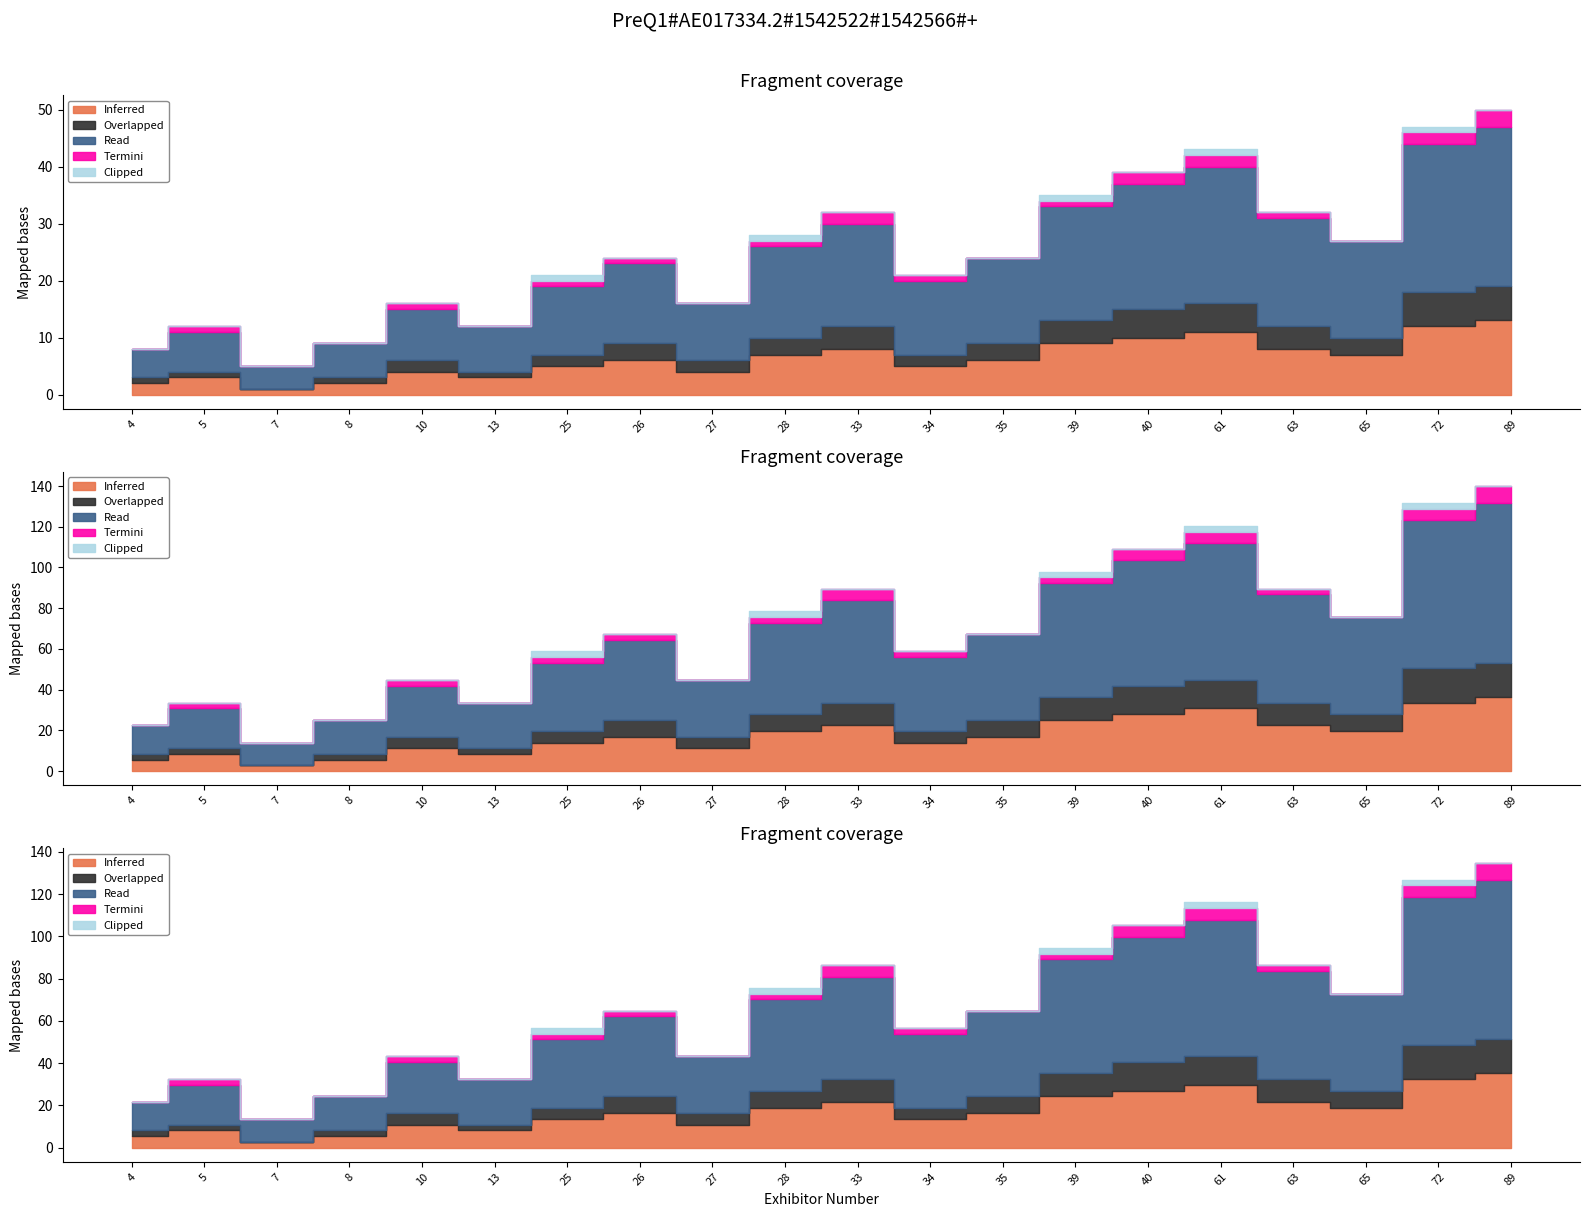

How many interior local valleys does the Overlapped series have?

5